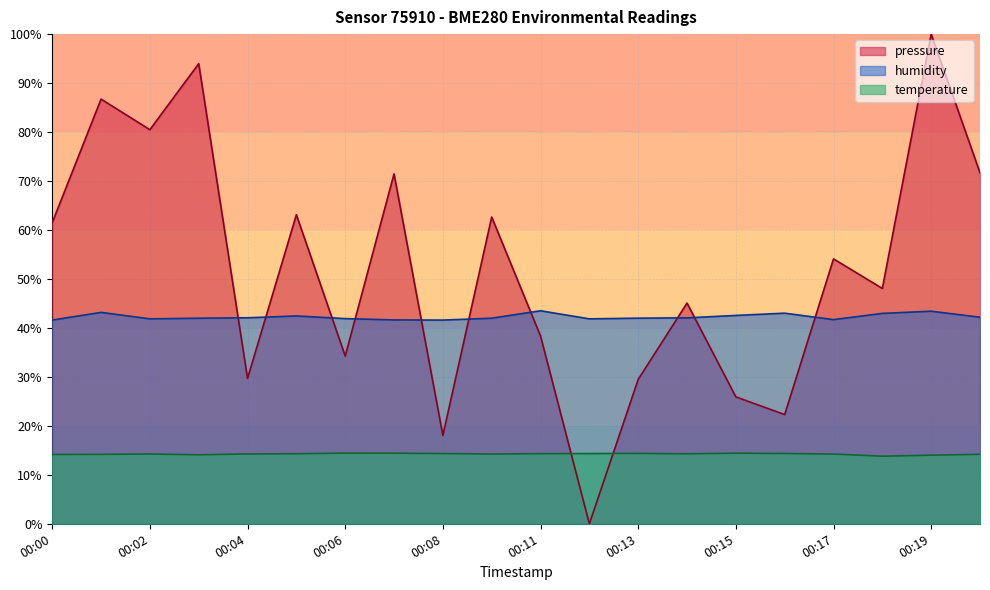

The value of temperature at 00:00 is 19.4. True or false?

False